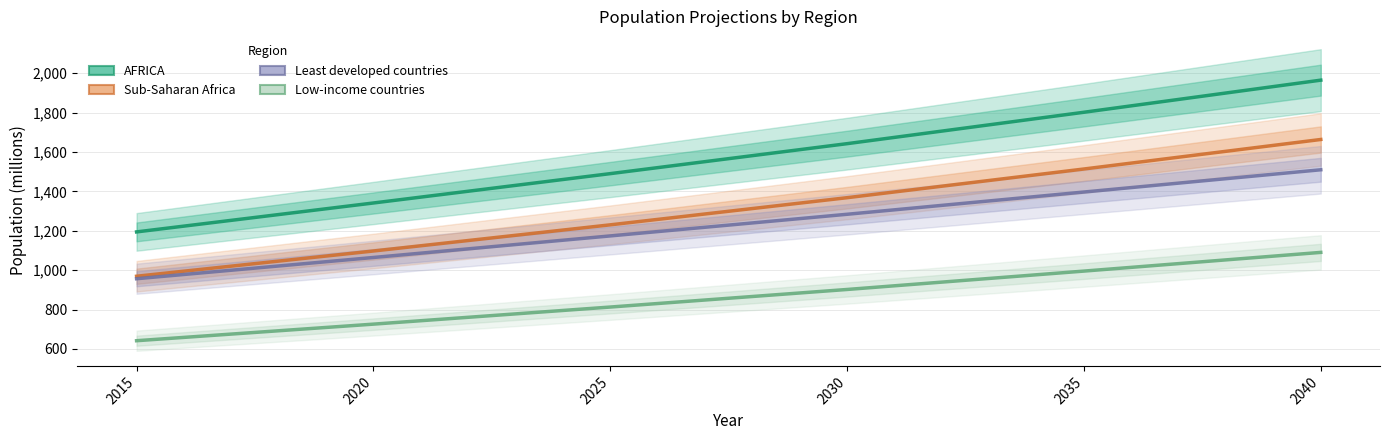

What is the lowest value of the Low-income countries series?

641.9